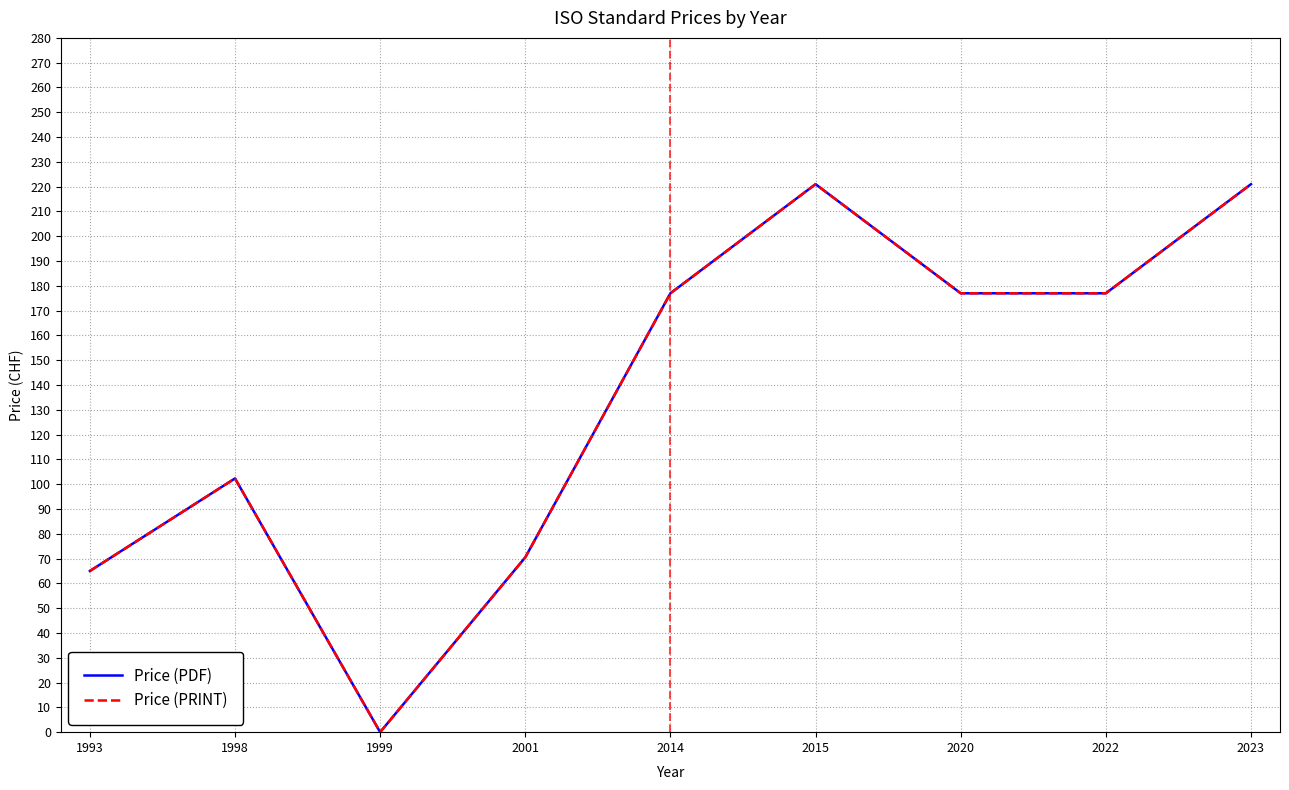

List the labels in order of Price (PRINT) value, largest first.

2015, 2023, 2014, 2020, 2022, 1998, 2001, 1993, 1999